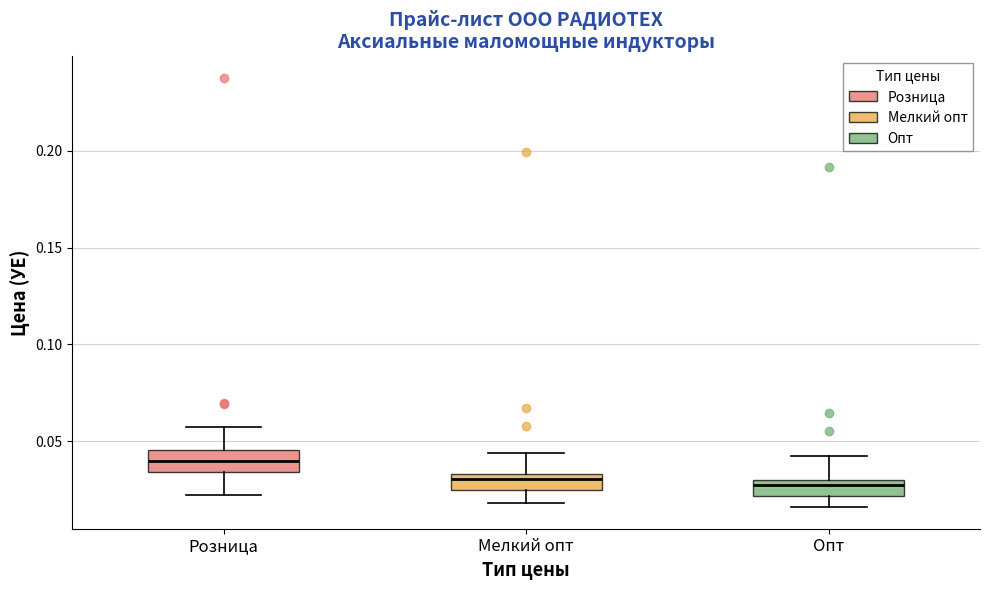

Where does the median line of the box for Опт sit on the y-axis? The values are not printed on the chart, so give them approximately, as read against the axis.

0.025